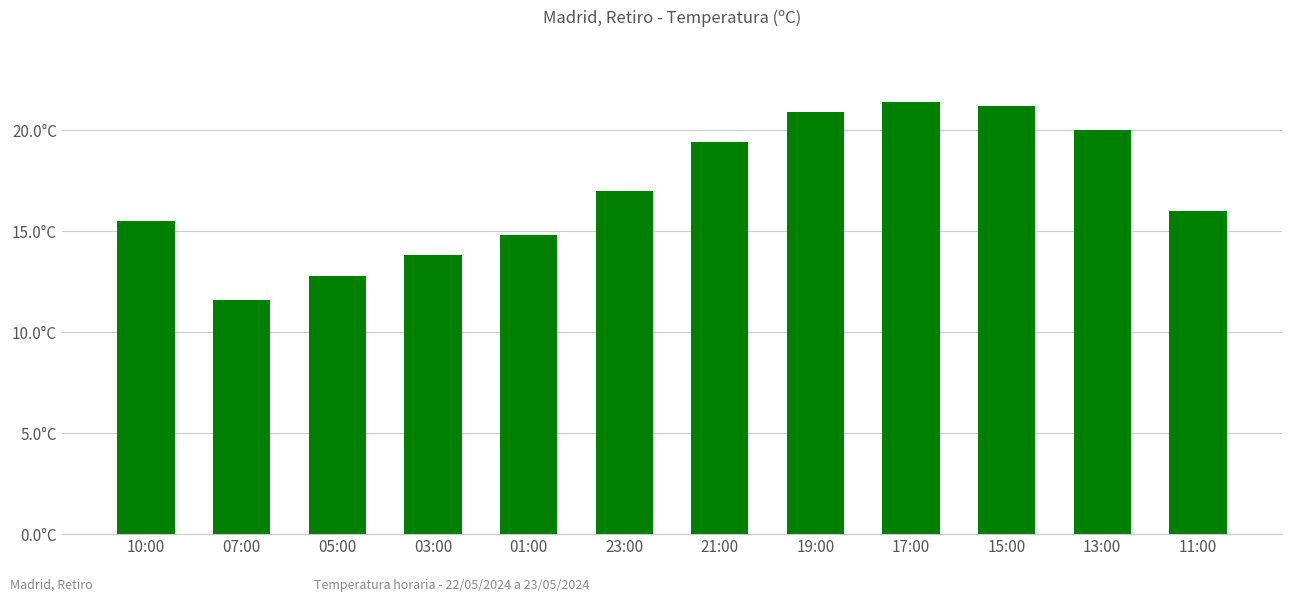

What is the label of the 3rd bar from the right?

15:00